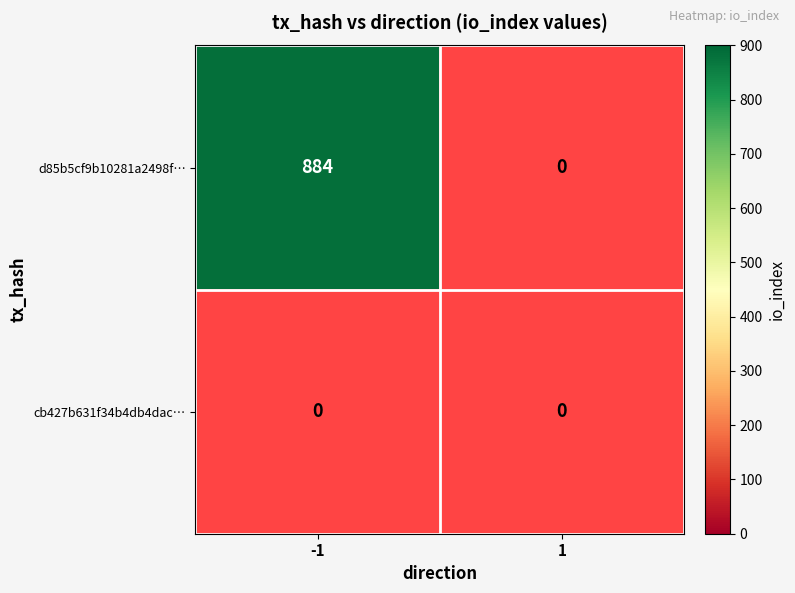

At which label does d85b5cf9b10281a2498f04b457d1a83996bc430 reach its peak?

-1